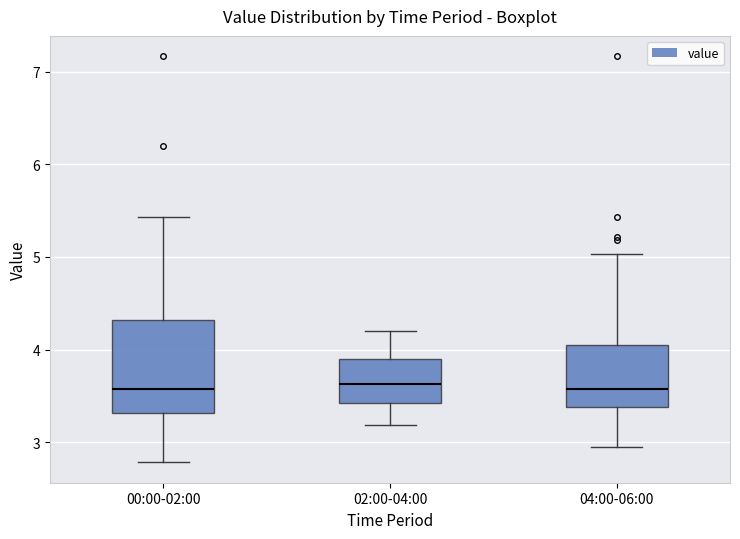

Reading left to right, read every box against the y-axis: the position of its median line, the range the box covers, and the ends of its whiskers. The values are not printed on the chart, so give them approximately, as read against the axis.

00:00-02:00: median 3.6, box 3.3 to 4.3, whiskers 2.8 to 5.4
02:00-04:00: median 3.6, box 3.4 to 3.9, whiskers 3.2 to 4.2
04:00-06:00: median 3.6, box 3.4 to 4.0, whiskers 3.0 to 5.0